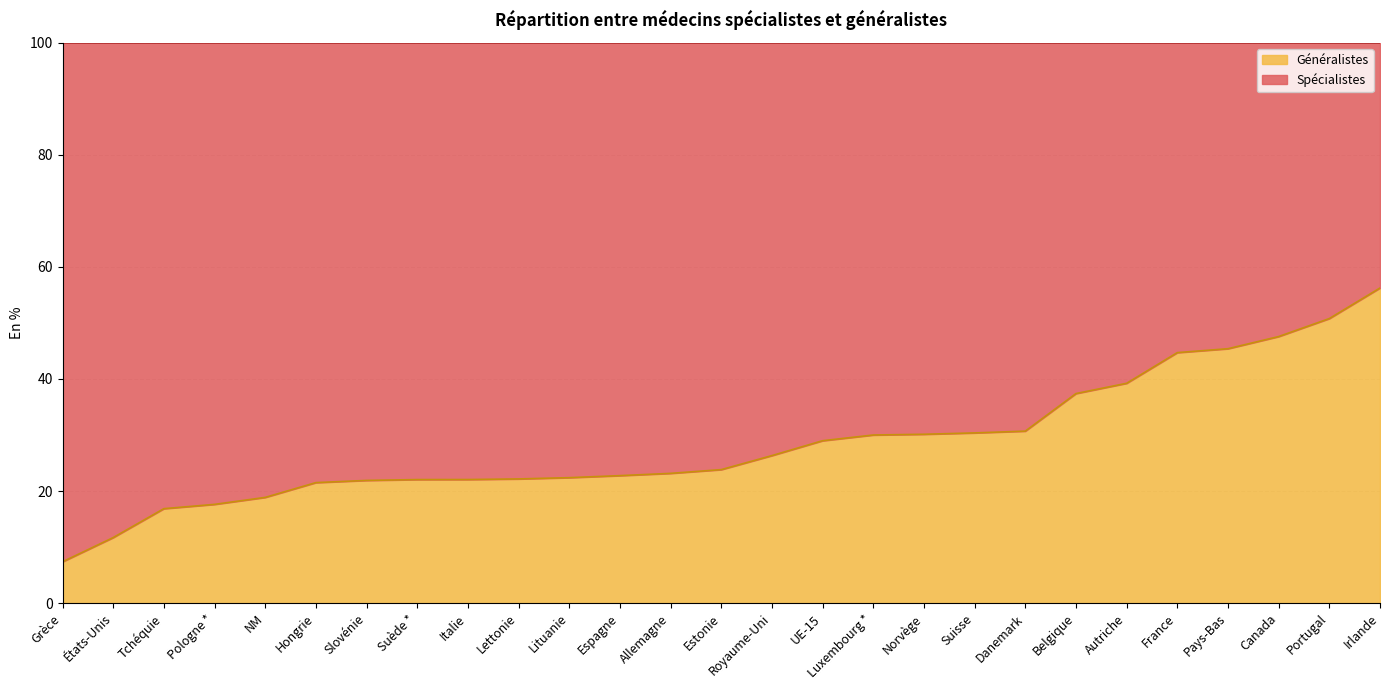

What is the minimum value for Généralistes?

7.4